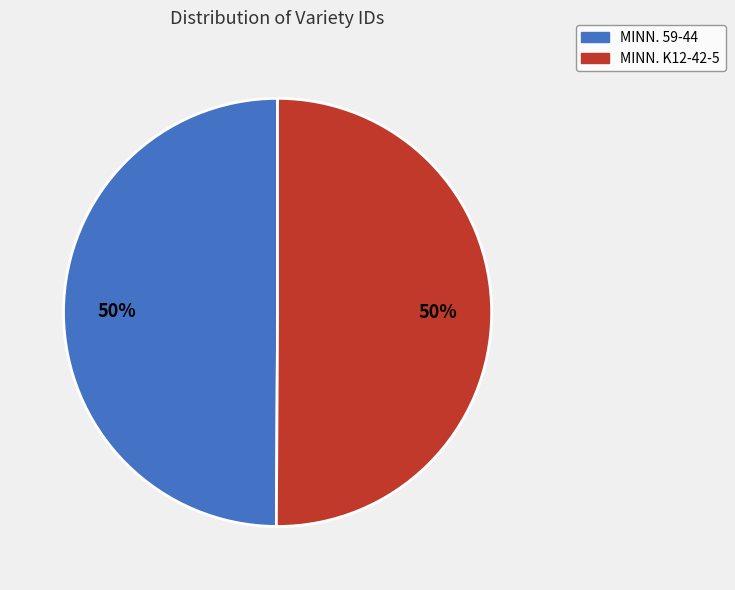

Is it true that MINN. K12-42-5 is 61% of the pie?

False